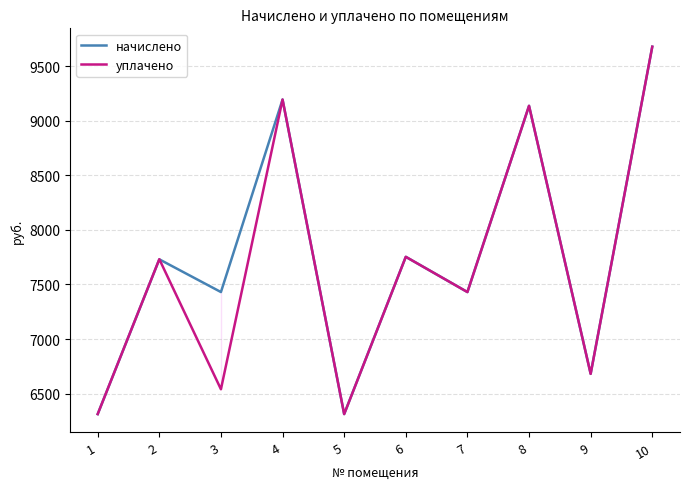

At which category is the sum across all series the highest?

10